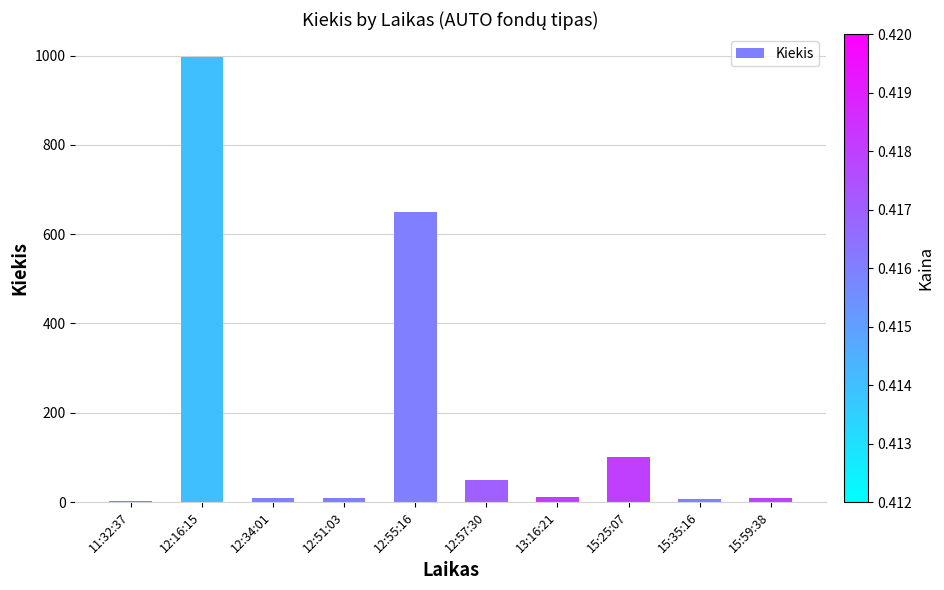

What position from the right is 15:59:38?

1